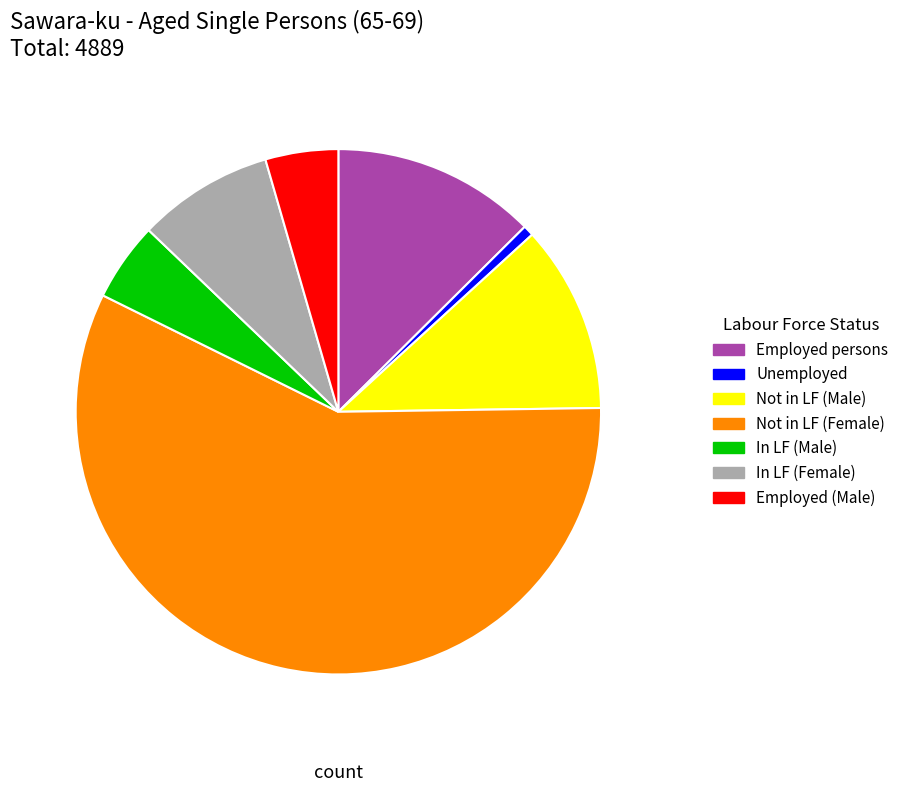

Is the sum of Not in LF (Male) and In LF (Male) greater than half?

No